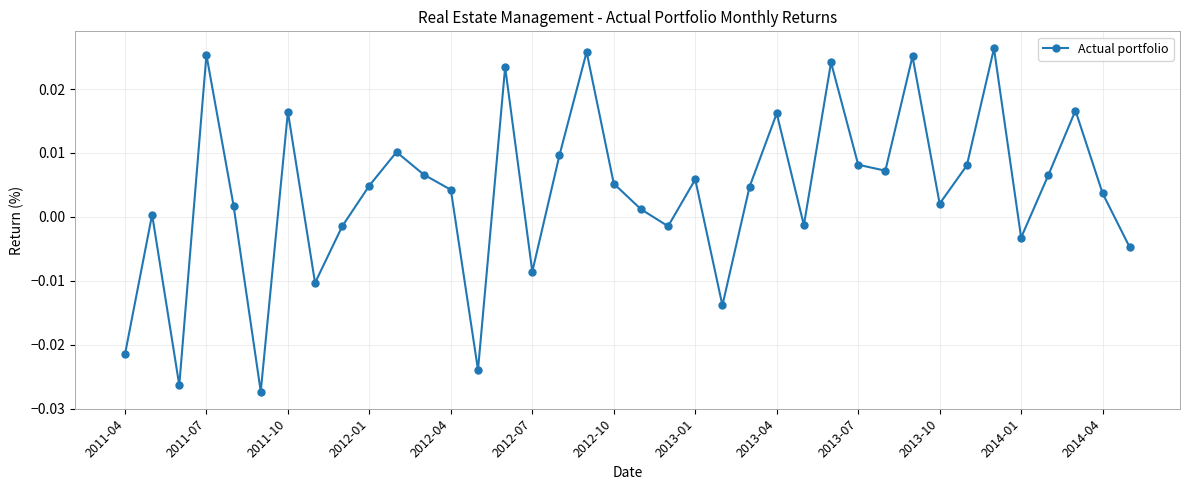

How many points are lower than both their immediate neighbors (excluding endpoints)?

11